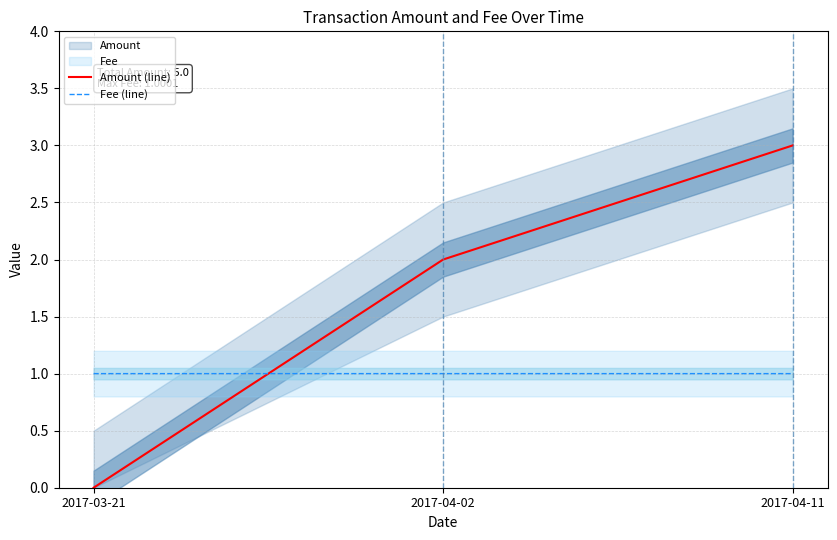

Rank the series at 2017-03-21 from lowest to highest value.

Amount (line), Fee (line)